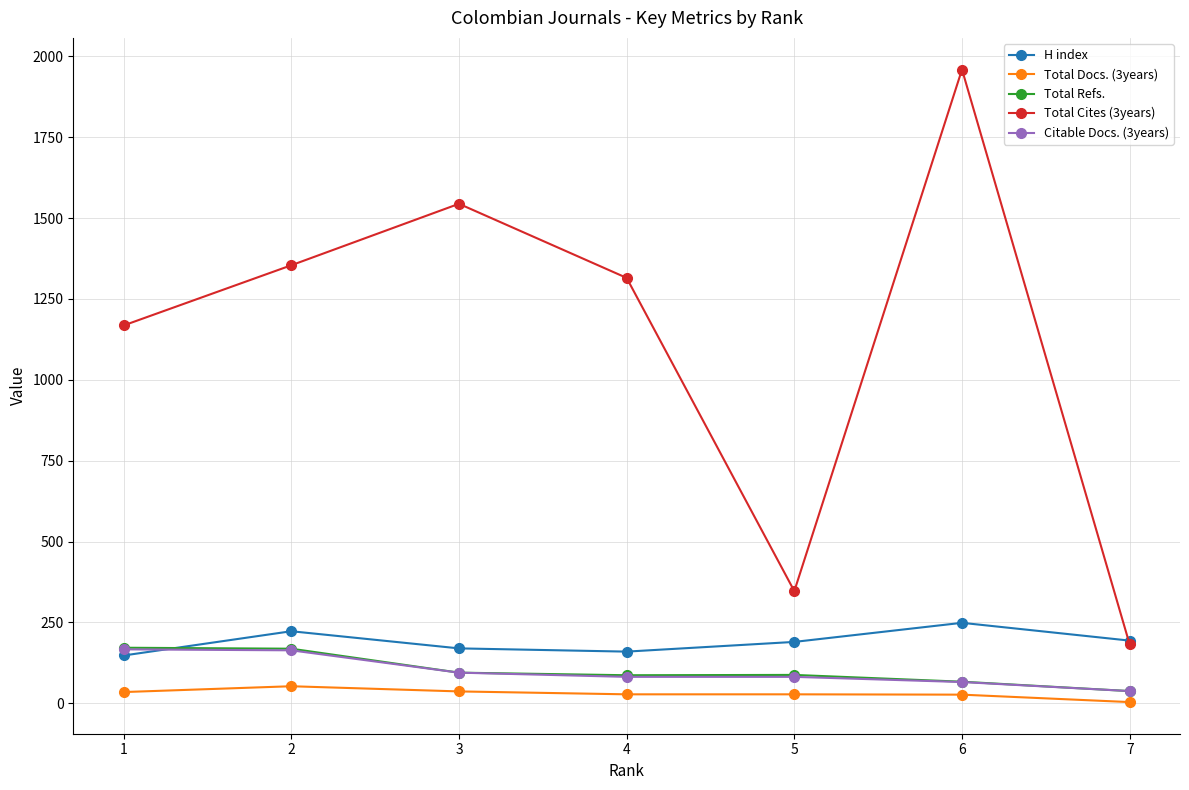

True or false: H index and Total Docs. (3years) cross at least once.

False